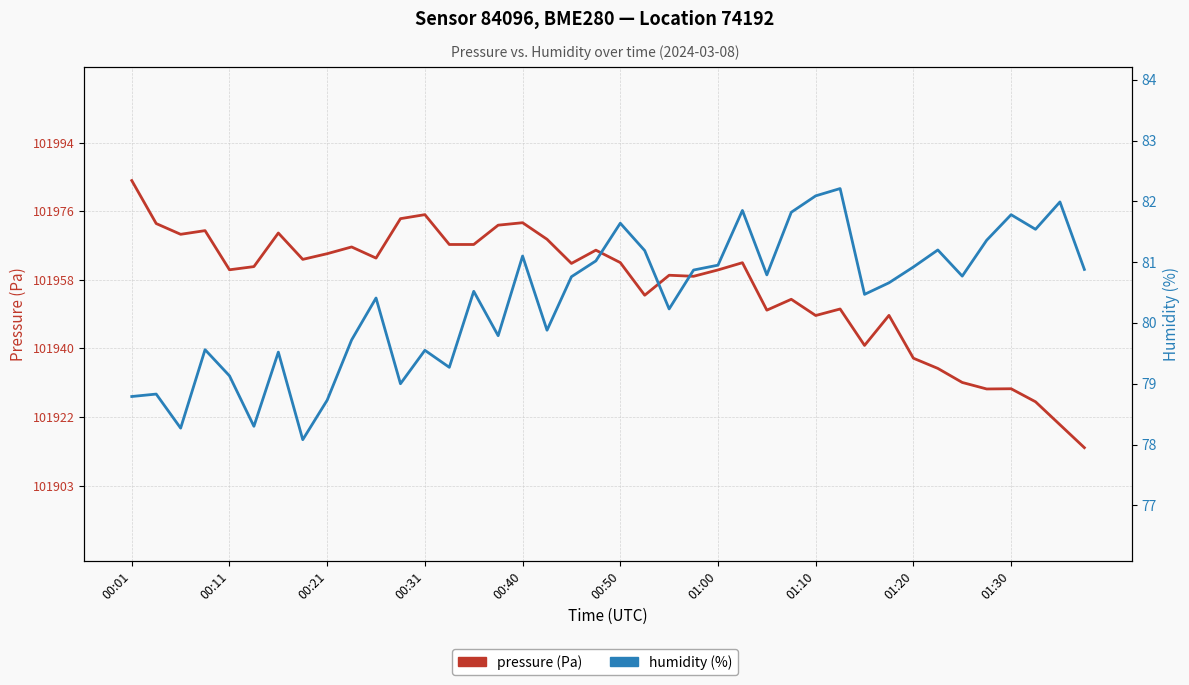

Reading left to right, list all the values displayed in this chart.

pressure: 101983.9	101972.6	101969.8	101970.7	101960.4	101961.2	101970.1	101963.1	101964.6	101966.4	101963.5	101973.9	101974.9	101967.1	101967.1	101972.2	101972.8	101968.4	101962.1	101965.6	101962.3	101953.7	101958.9	101958.7	101960.3	101962.2	101949.7	101952.6	101948.3	101950.0	101940.4	101948.3	101937.0	101934.3	101930.6	101928.9	101929.0	101925.5	101919.5	101913.4
humidity: 78.8	78.8	78.3	79.6	79.1	78.3	79.5	78.1	78.7	79.7	80.4	79.0	79.5	79.3	80.5	79.8	81.1	79.9	80.8	81.0	81.6	81.2	80.2	80.9	81.0	81.8	80.8	81.8	82.1	82.2	80.5	80.7	80.9	81.2	80.8	81.4	81.8	81.5	82.0	80.9